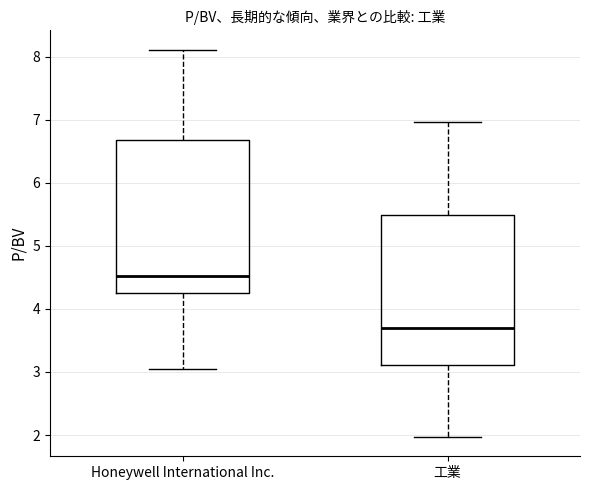

Where is the lower edge of the box for Honeywell International Inc. on the y-axis? The values are not printed on the chart, so give them approximately, as read against the axis.

4.2